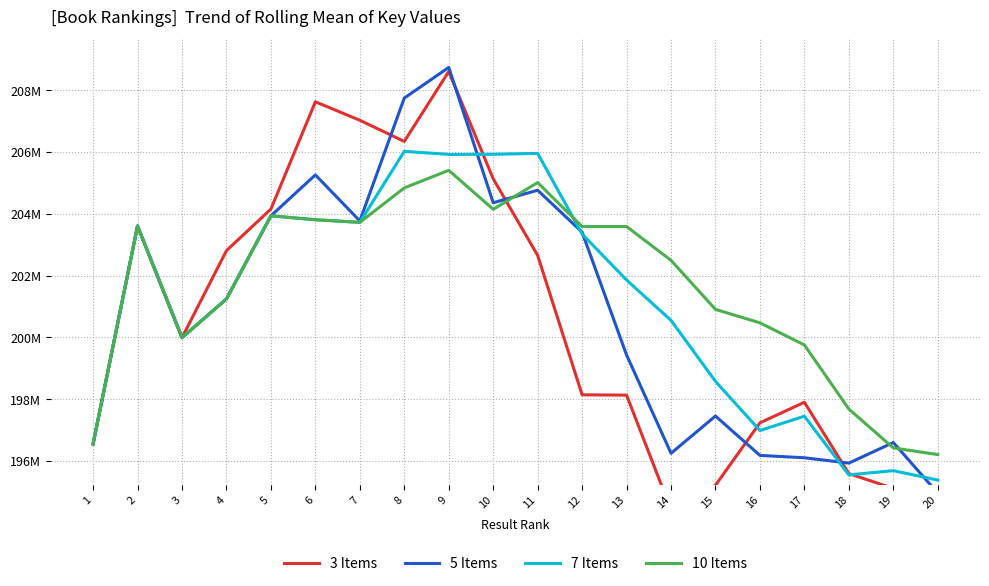

How many values in the 3 Items series exceed 199989585?

9